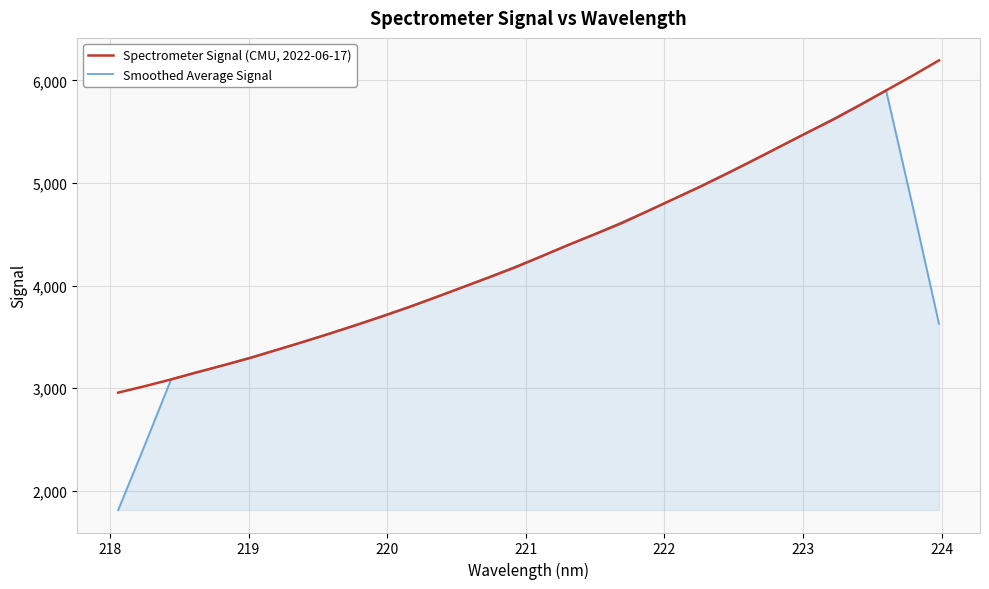

Which series has the largest range (max minus min)?

Smoothed Average Signal